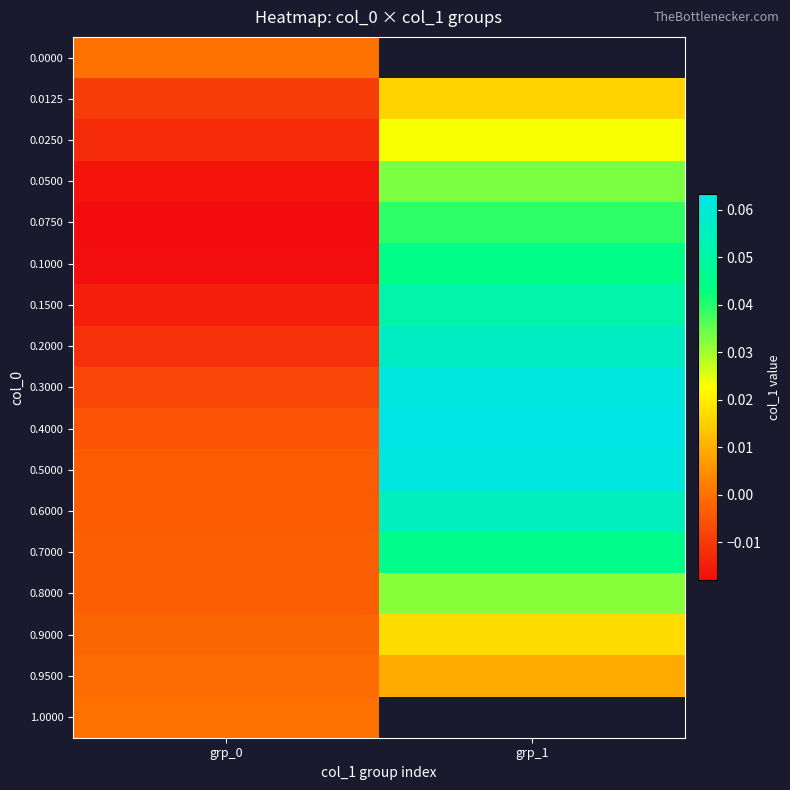

How many distinct data groups are displayed?

17